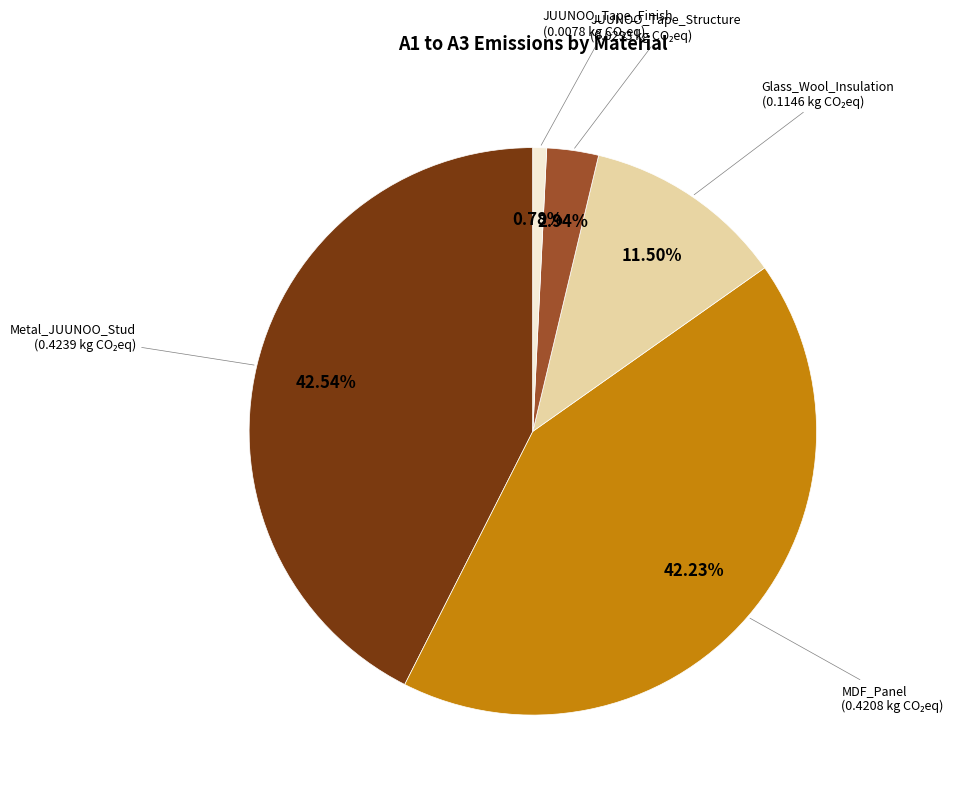

How many slices are in this pie chart?

5